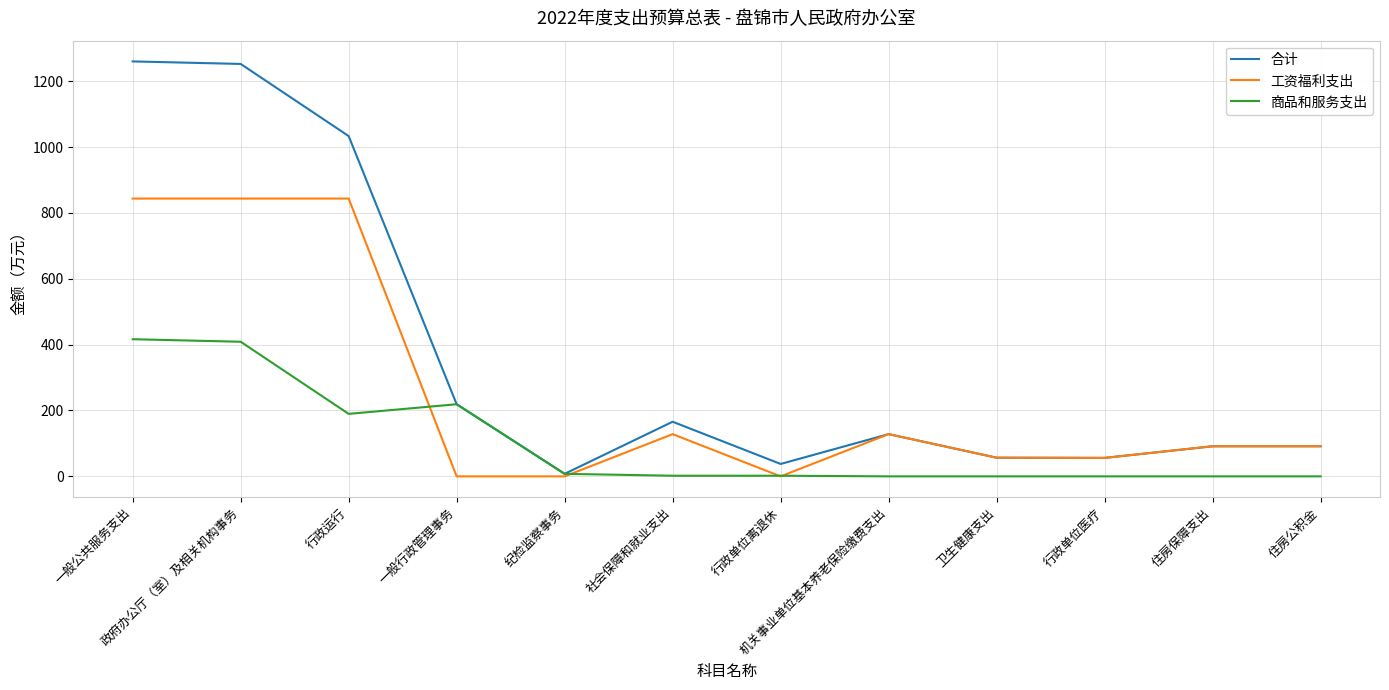

What are all the series names shown in the legend?

合计, 工资福利支出, 商品和服务支出